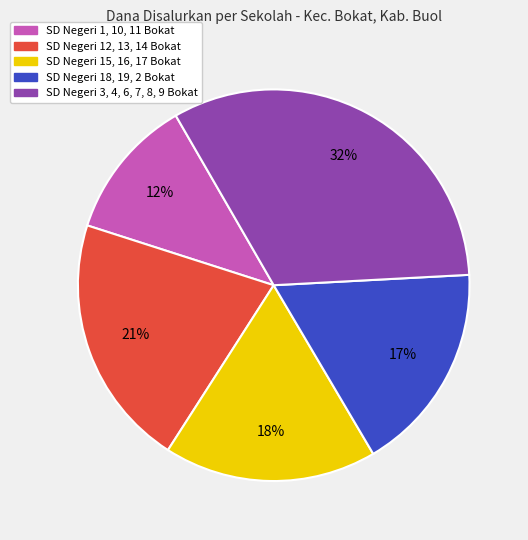

Is there a majority slice in this chart?

No